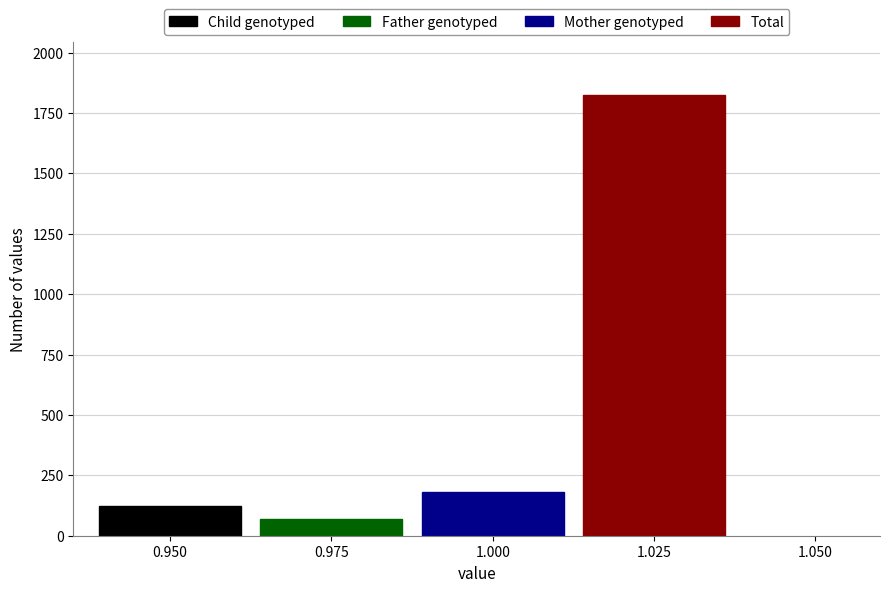

Count the number of categories in the chart.

1